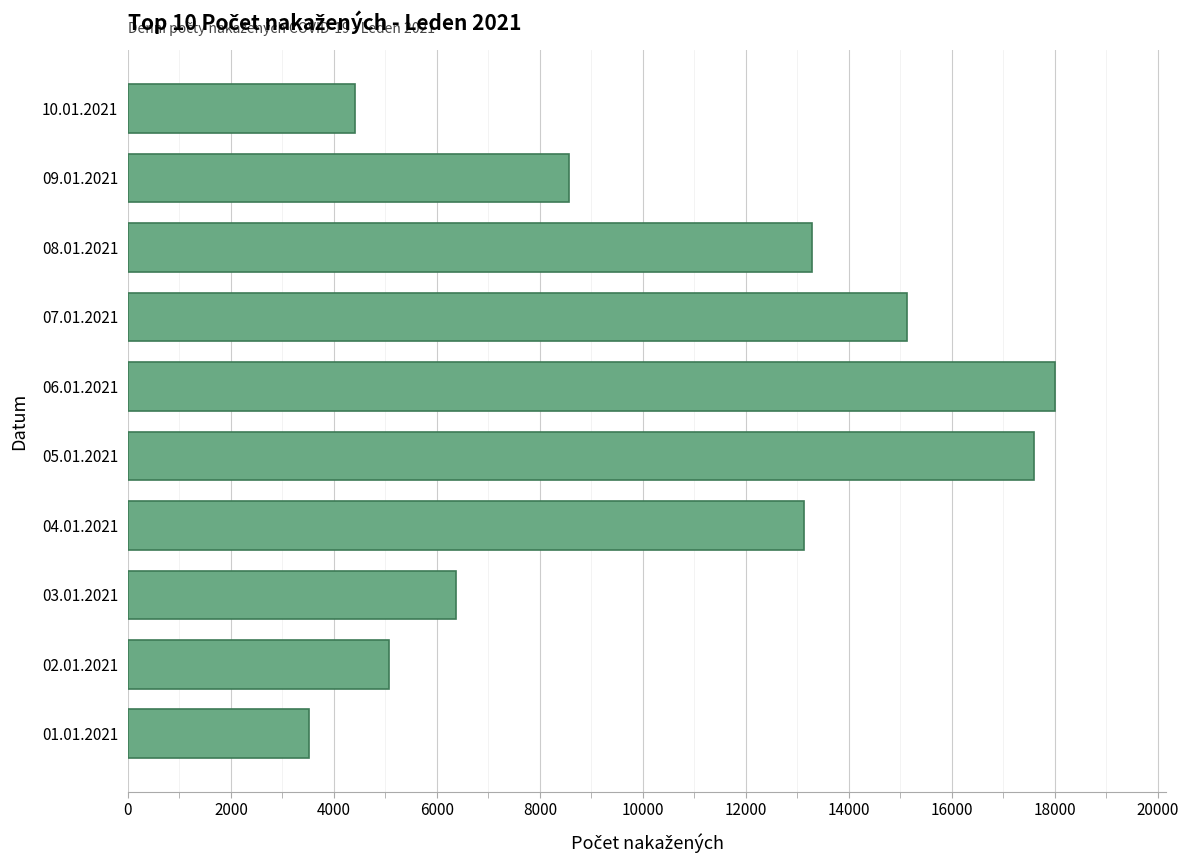

Reading bottom to top, what are all the values shown in this chart?

01.01.2021=3518	02.01.2021=5076	03.01.2021=6363	04.01.2021=13127	05.01.2021=17588	06.01.2021=18004	07.01.2021=15126	08.01.2021=13283	09.01.2021=8559	10.01.2021=4402